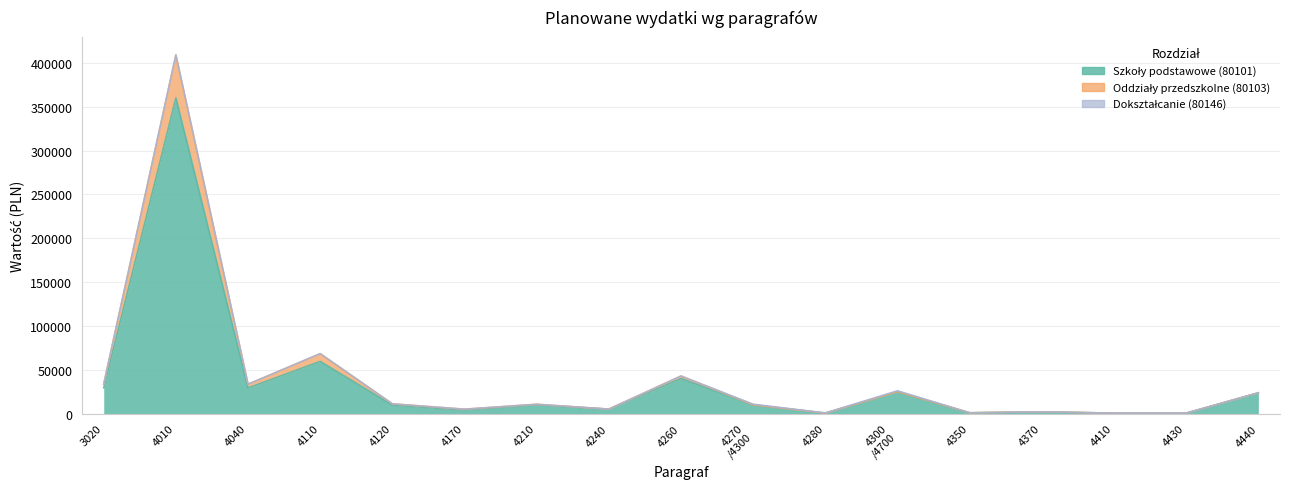

What value does the Szkoły podstawowe (80101) series have at 4430?

500